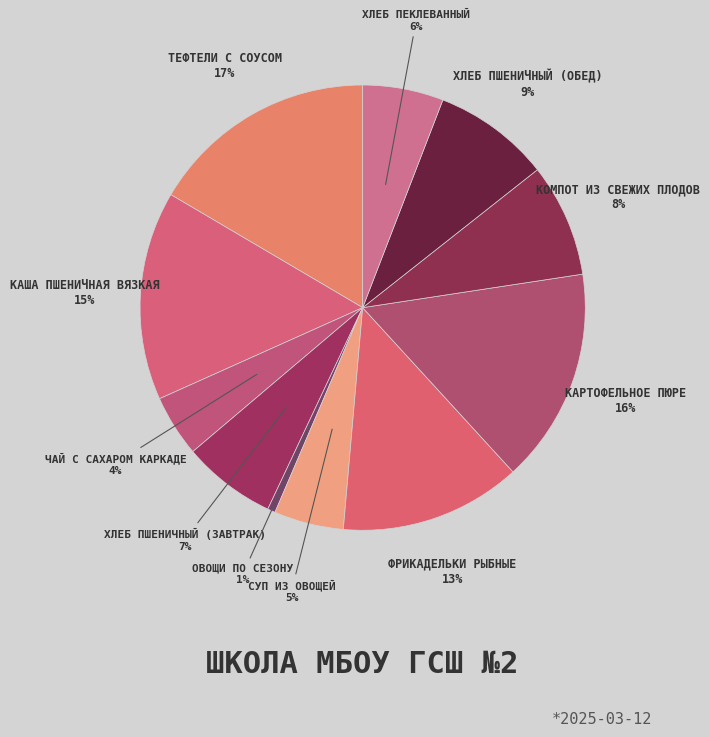

Count the number of slices in the pie.

11